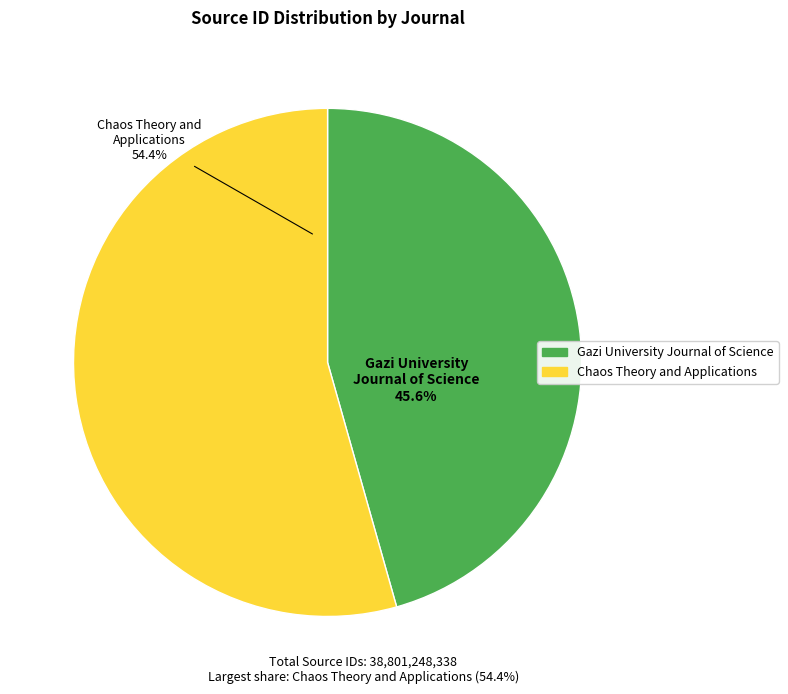

Which has a higher value, Chaos Theory and Applications or Gazi University Journal of Science?

Chaos Theory and Applications